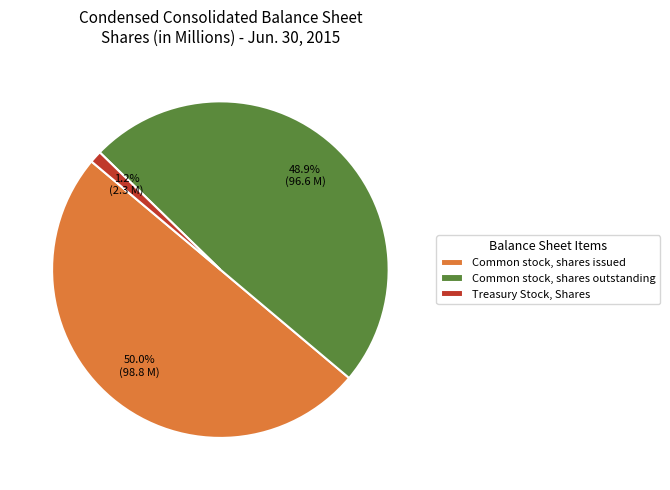

Between Treasury Stock, Shares and Common stock, shares issued, which is larger?

Common stock, shares issued